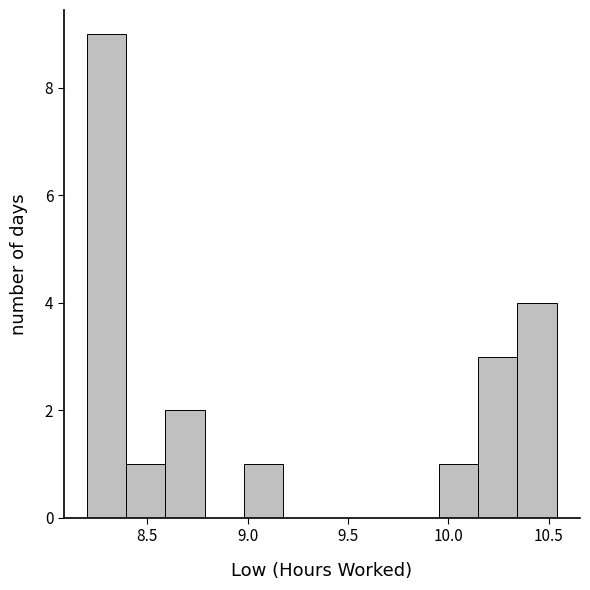

Read against the x-axis, roughly where is the centre of the tallest bar?

8.30